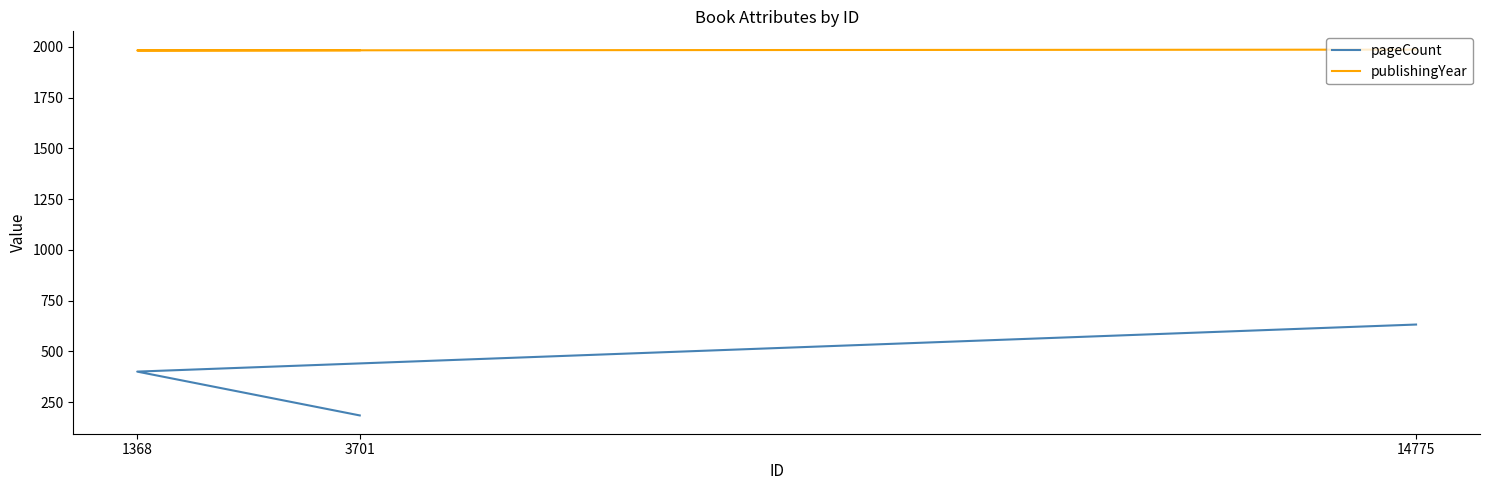

List the series in order of their overall mean, lowest first.

pageCount, publishingYear